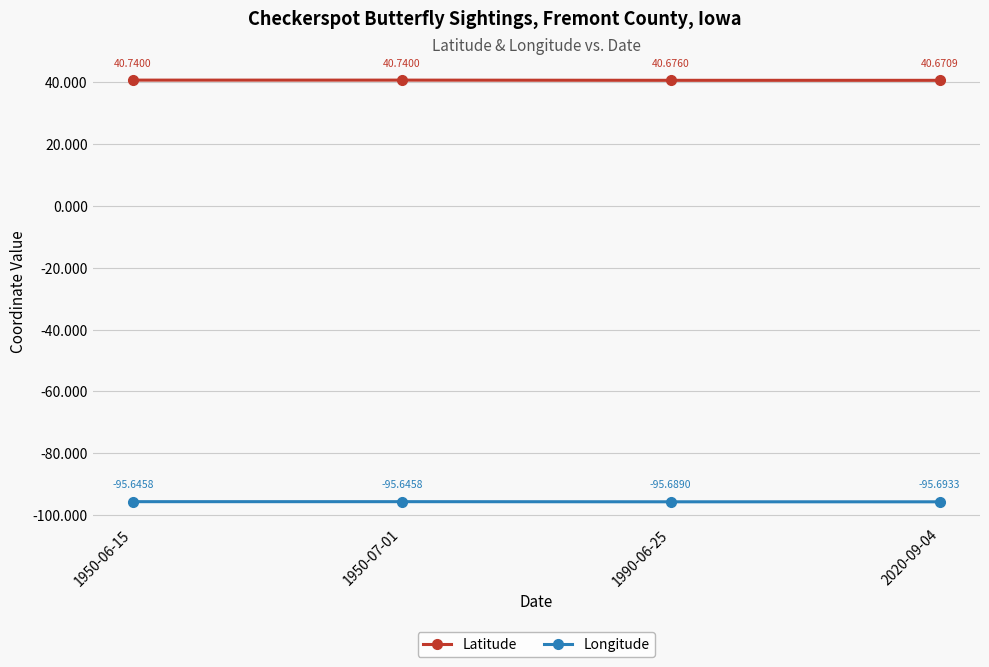

Reading left to right, list all the values displayed in this chart.

Latitude: 40.7	40.7	40.7	40.7
Longitude: -95.6	-95.6	-95.7	-95.7